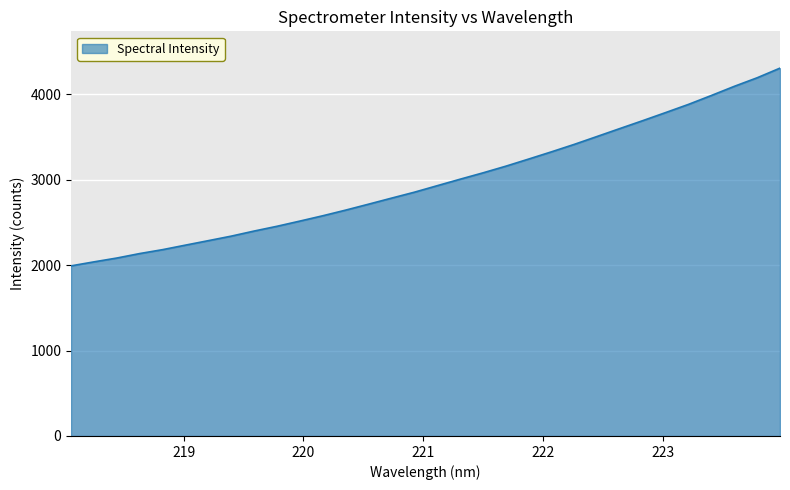

What is the smallest value displayed?

1991.6